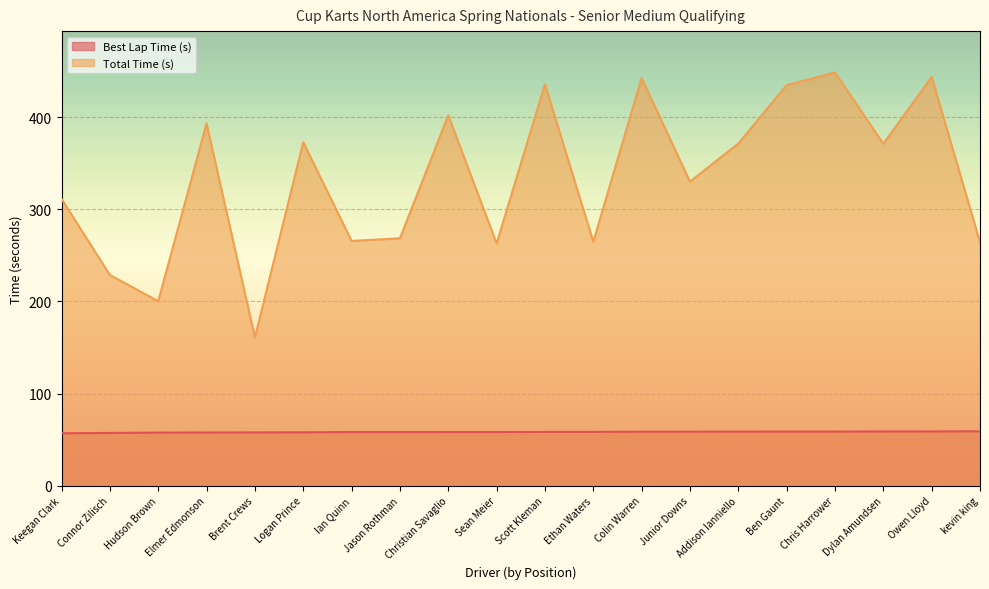

What is the lowest value of the Best Lap Time (s) series?

56.8